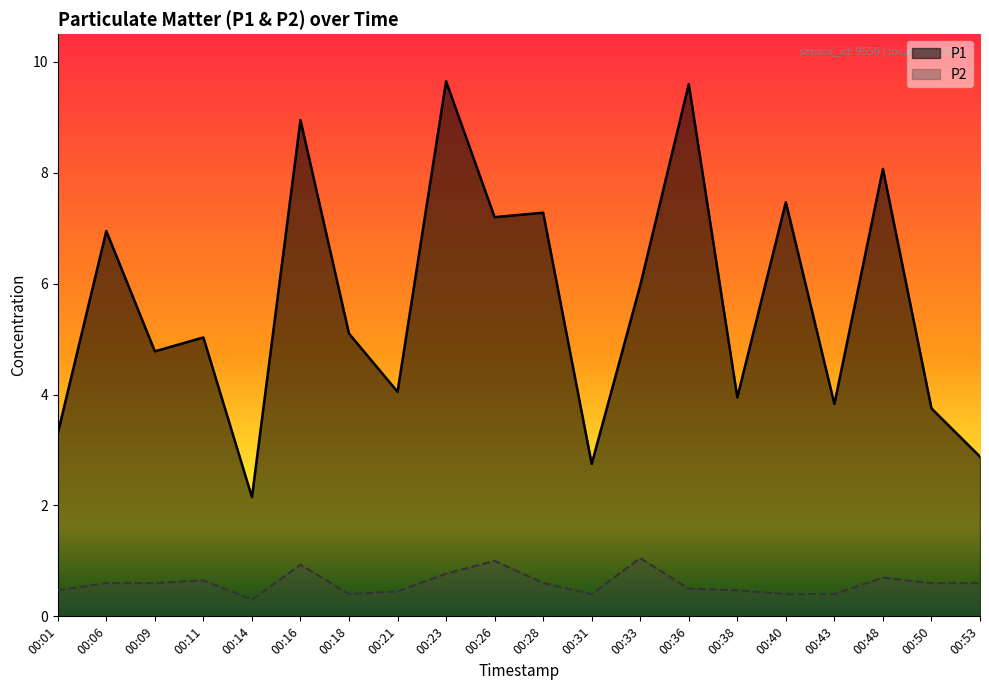

Reading left to right, extract all data points from this chart.

P1: 00:01=3.3	00:06=7.0	00:09=4.8	00:11=5.0	00:14=2.1	00:16=8.9	00:18=5.1	00:21=4.0	00:23=9.7	00:26=7.2	00:28=7.3	00:31=2.8	00:33=6.0	00:36=9.6	00:38=4.0	00:40=7.5	00:43=3.8	00:48=8.1	00:50=3.8	00:53=2.9
P2: 00:01=0.5	00:06=0.6	00:09=0.6	00:11=0.7	00:14=0.3	00:16=0.9	00:18=0.4	00:21=0.5	00:23=0.8	00:26=1.0	00:28=0.6	00:31=0.4	00:33=1.1	00:36=0.5	00:38=0.5	00:40=0.4	00:43=0.4	00:48=0.7	00:50=0.6	00:53=0.6